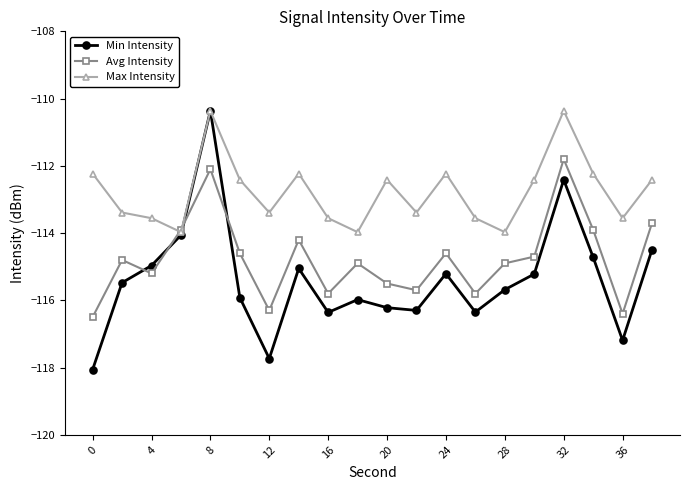

True or false: Avg Intensity has more than 0 interior local peaks.

True